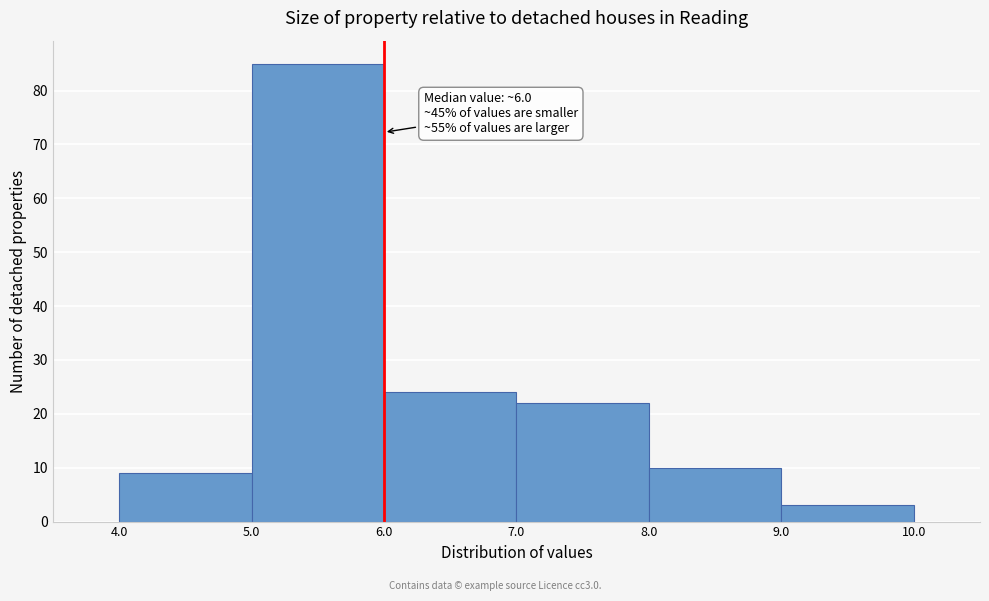

Over which range of the x-axis is the bar tallest?

5.0 to 6.0